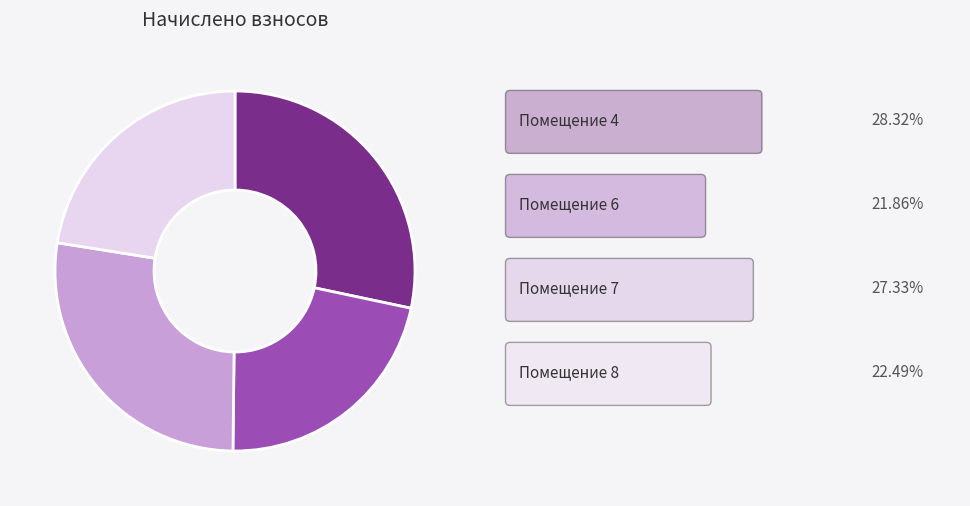

Does any single category account for the majority?

No